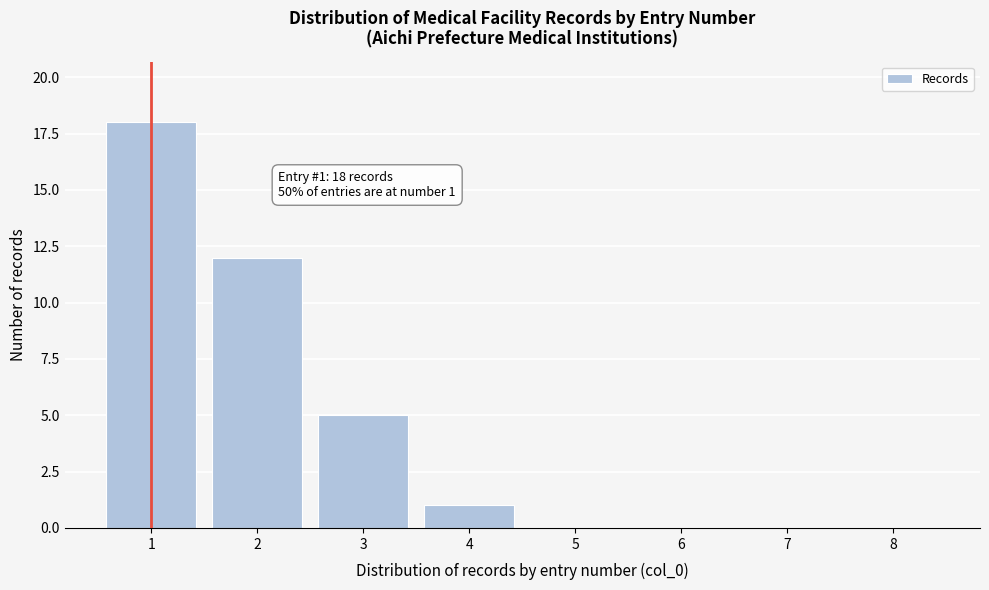

Reading left to right, extract all data points from this chart.

1=18	2=12	3=5	4=1	5=0	6=0	7=0	8=0